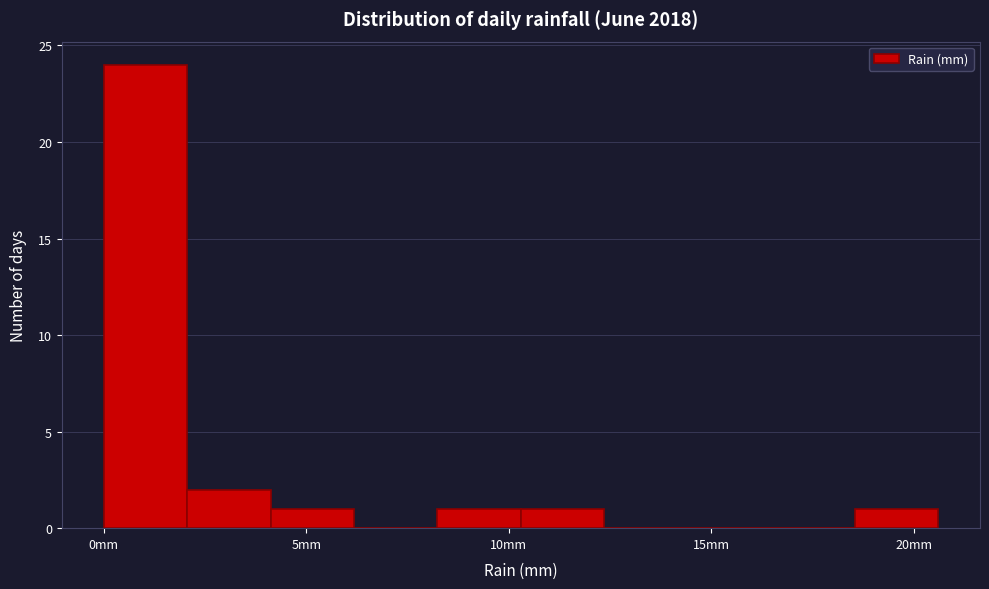

Reading left to right, list every bar in this chart as the range it spans on the x-axis followed by its height. Neither the bar edges nor the heights are printed on the chart, so give them approximately, as read against the axes.

0.0 to 2.0: 24
2.0 to 4.0: 2
4.0 to 6.0: 1
6.0 to 8.0: 0
8.0 to 10.5: 1
10.5 to 12.5: 1
12.5 to 14.5: 0
14.5 to 16.5: 0
16.5 to 18.5: 0
18.5 to 20.5: 1